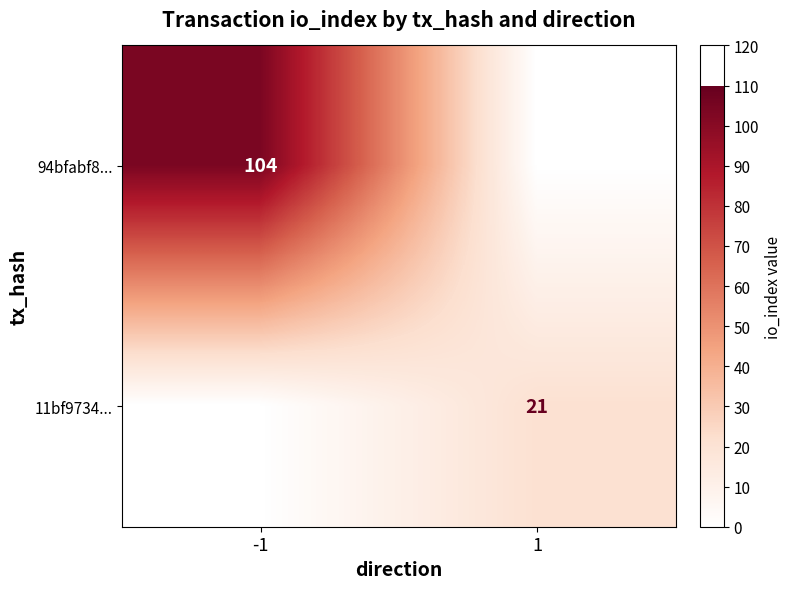

Is the value of 94bfabf8... at -1 greater than the value of 11bf9734... at 1?

Yes